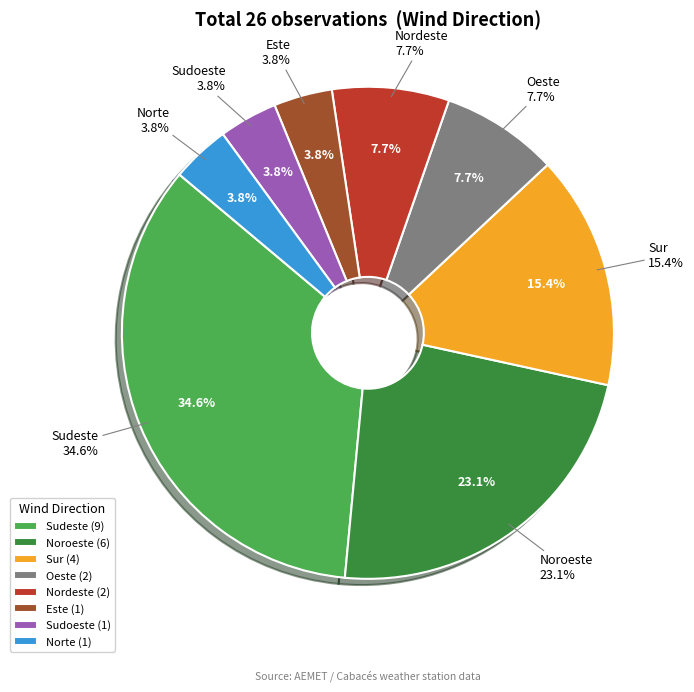

Between Sudoeste and Este, which is larger?

Sudoeste